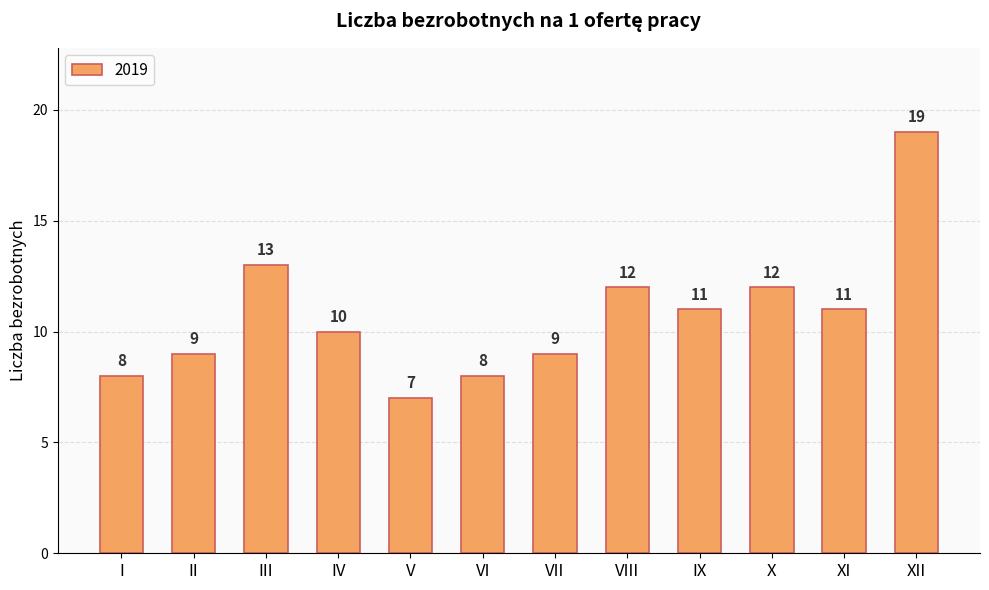

What is the difference between the values at I and V?

1